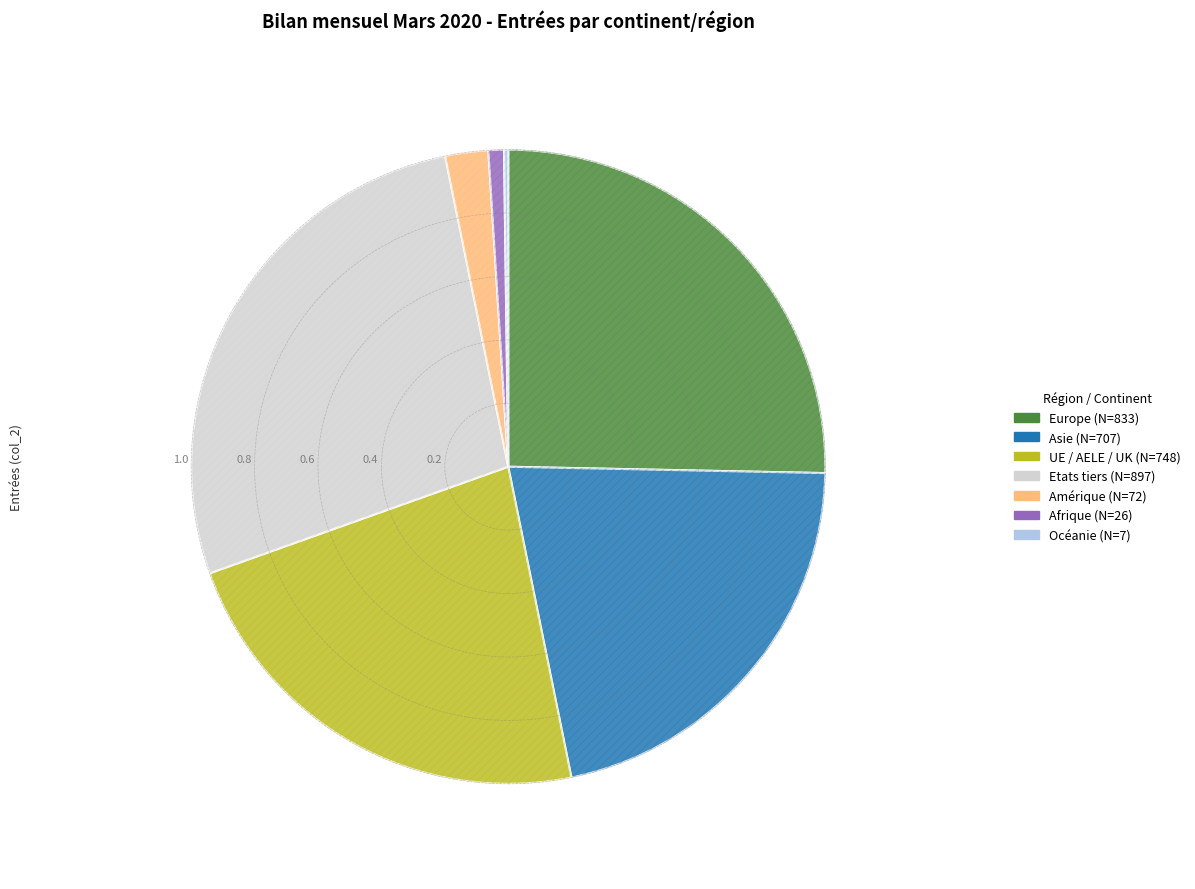

Rank the categories by value from lowest to highest.

Océanie, Afrique, Amérique, Asie, UE / AELE / UK, Europe, Etats tiers